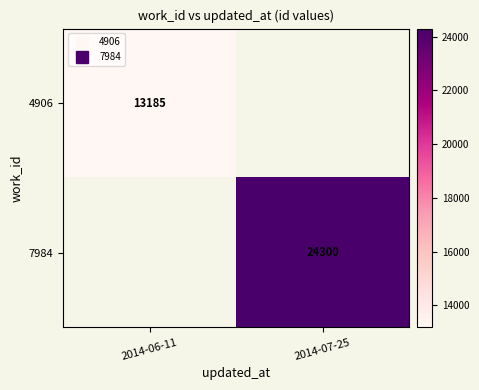

Is the value of 4906 at 2014-06-11 greater than the value of 7984 at 2014-07-25?

No